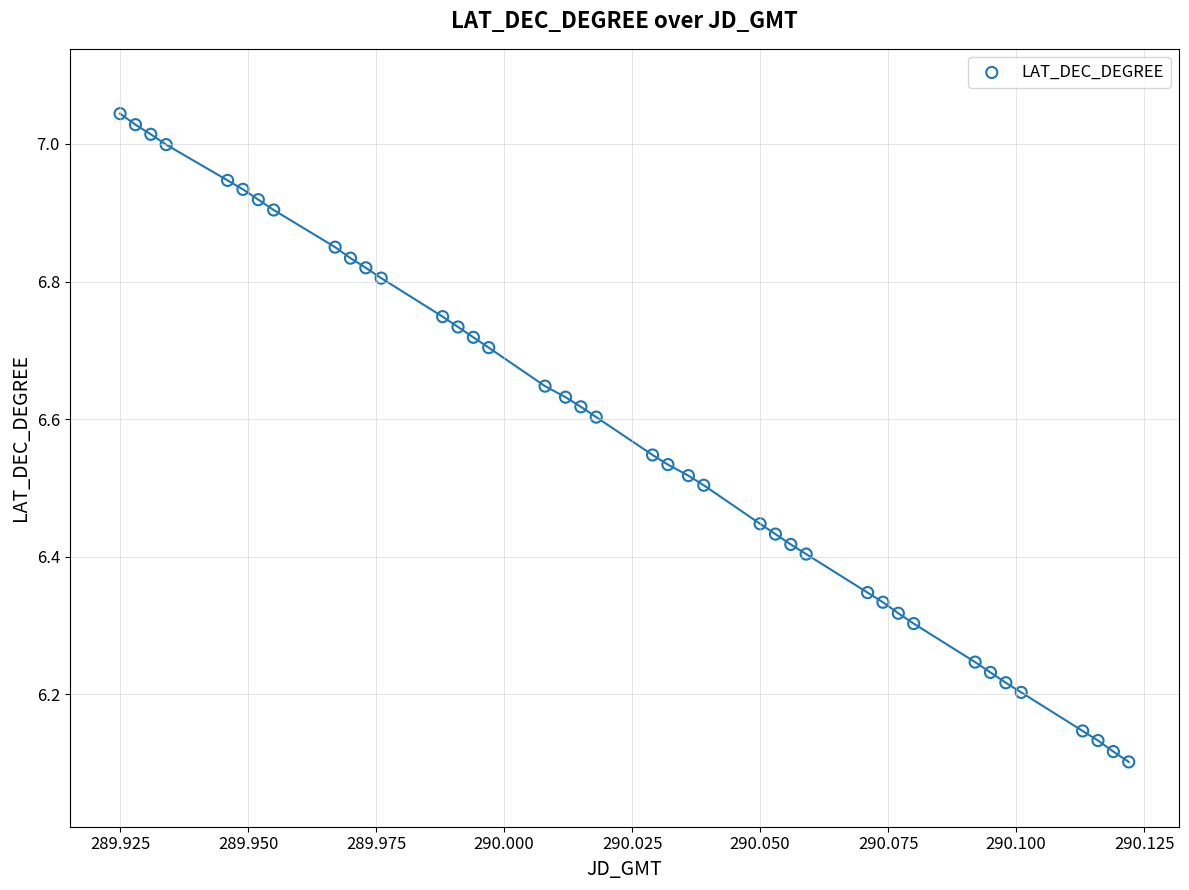

What is the range of Y values (max minus min)?

0.9